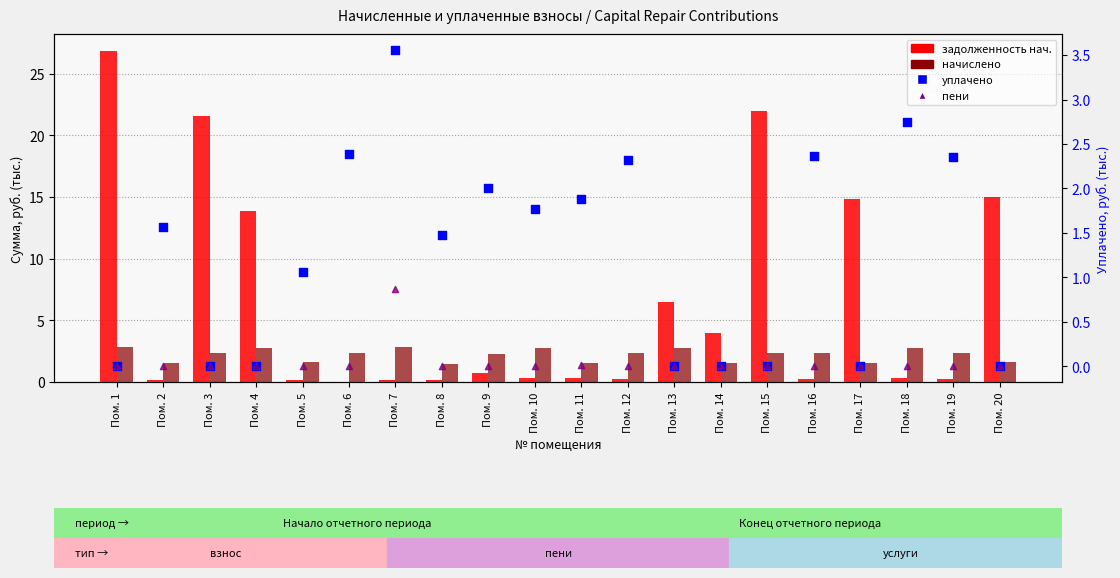

Which series reaches the maximum Y coordinate?

задолженность нач.